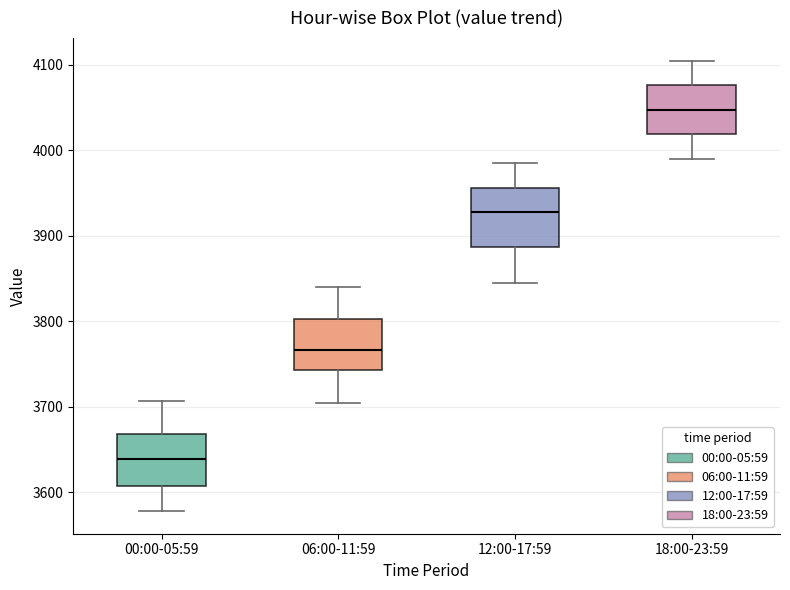

Reading left to right, read every box against the y-axis: the position of its median line, the range the box covers, and the ends of its whiskers. The values are not printed on the chart, so give them approximately, as read against the axis.

00:00-05:59: median 3640, box 3610 to 3670, whiskers 3580 to 3710
06:00-11:59: median 3770, box 3740 to 3800, whiskers 3700 to 3840
12:00-17:59: median 3930, box 3890 to 3960, whiskers 3850 to 3990
18:00-23:59: median 4050, box 4020 to 4080, whiskers 3990 to 4110